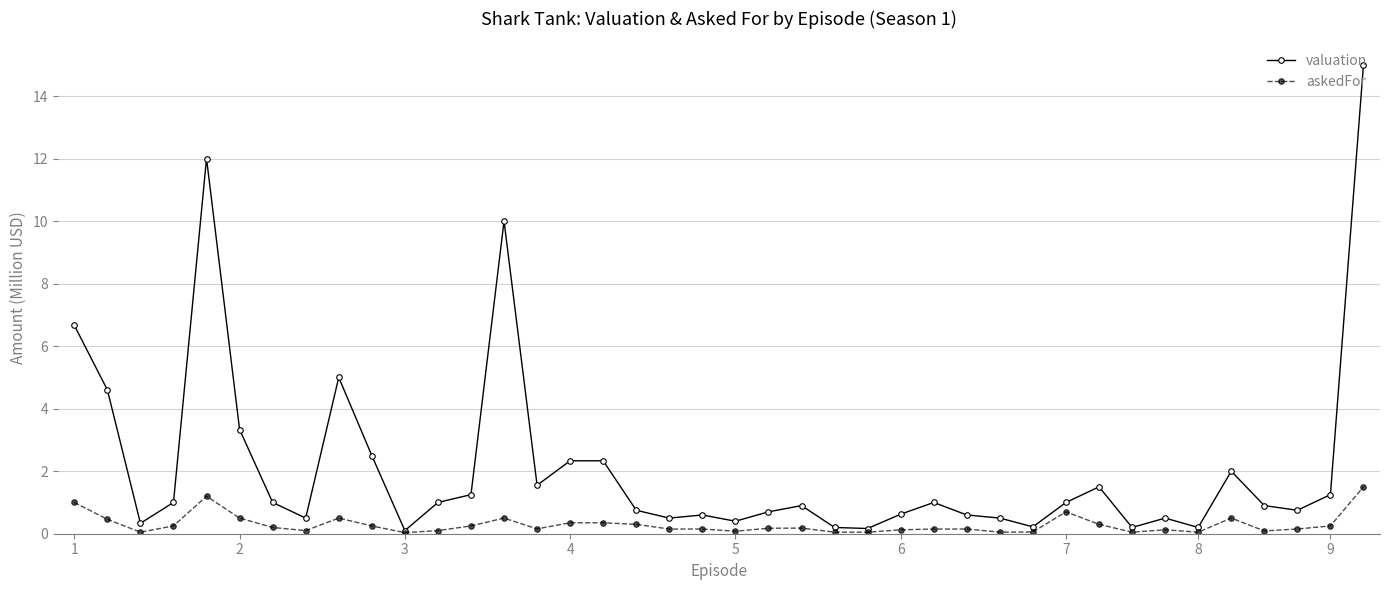

At which category is the sum across all series the highest?

39